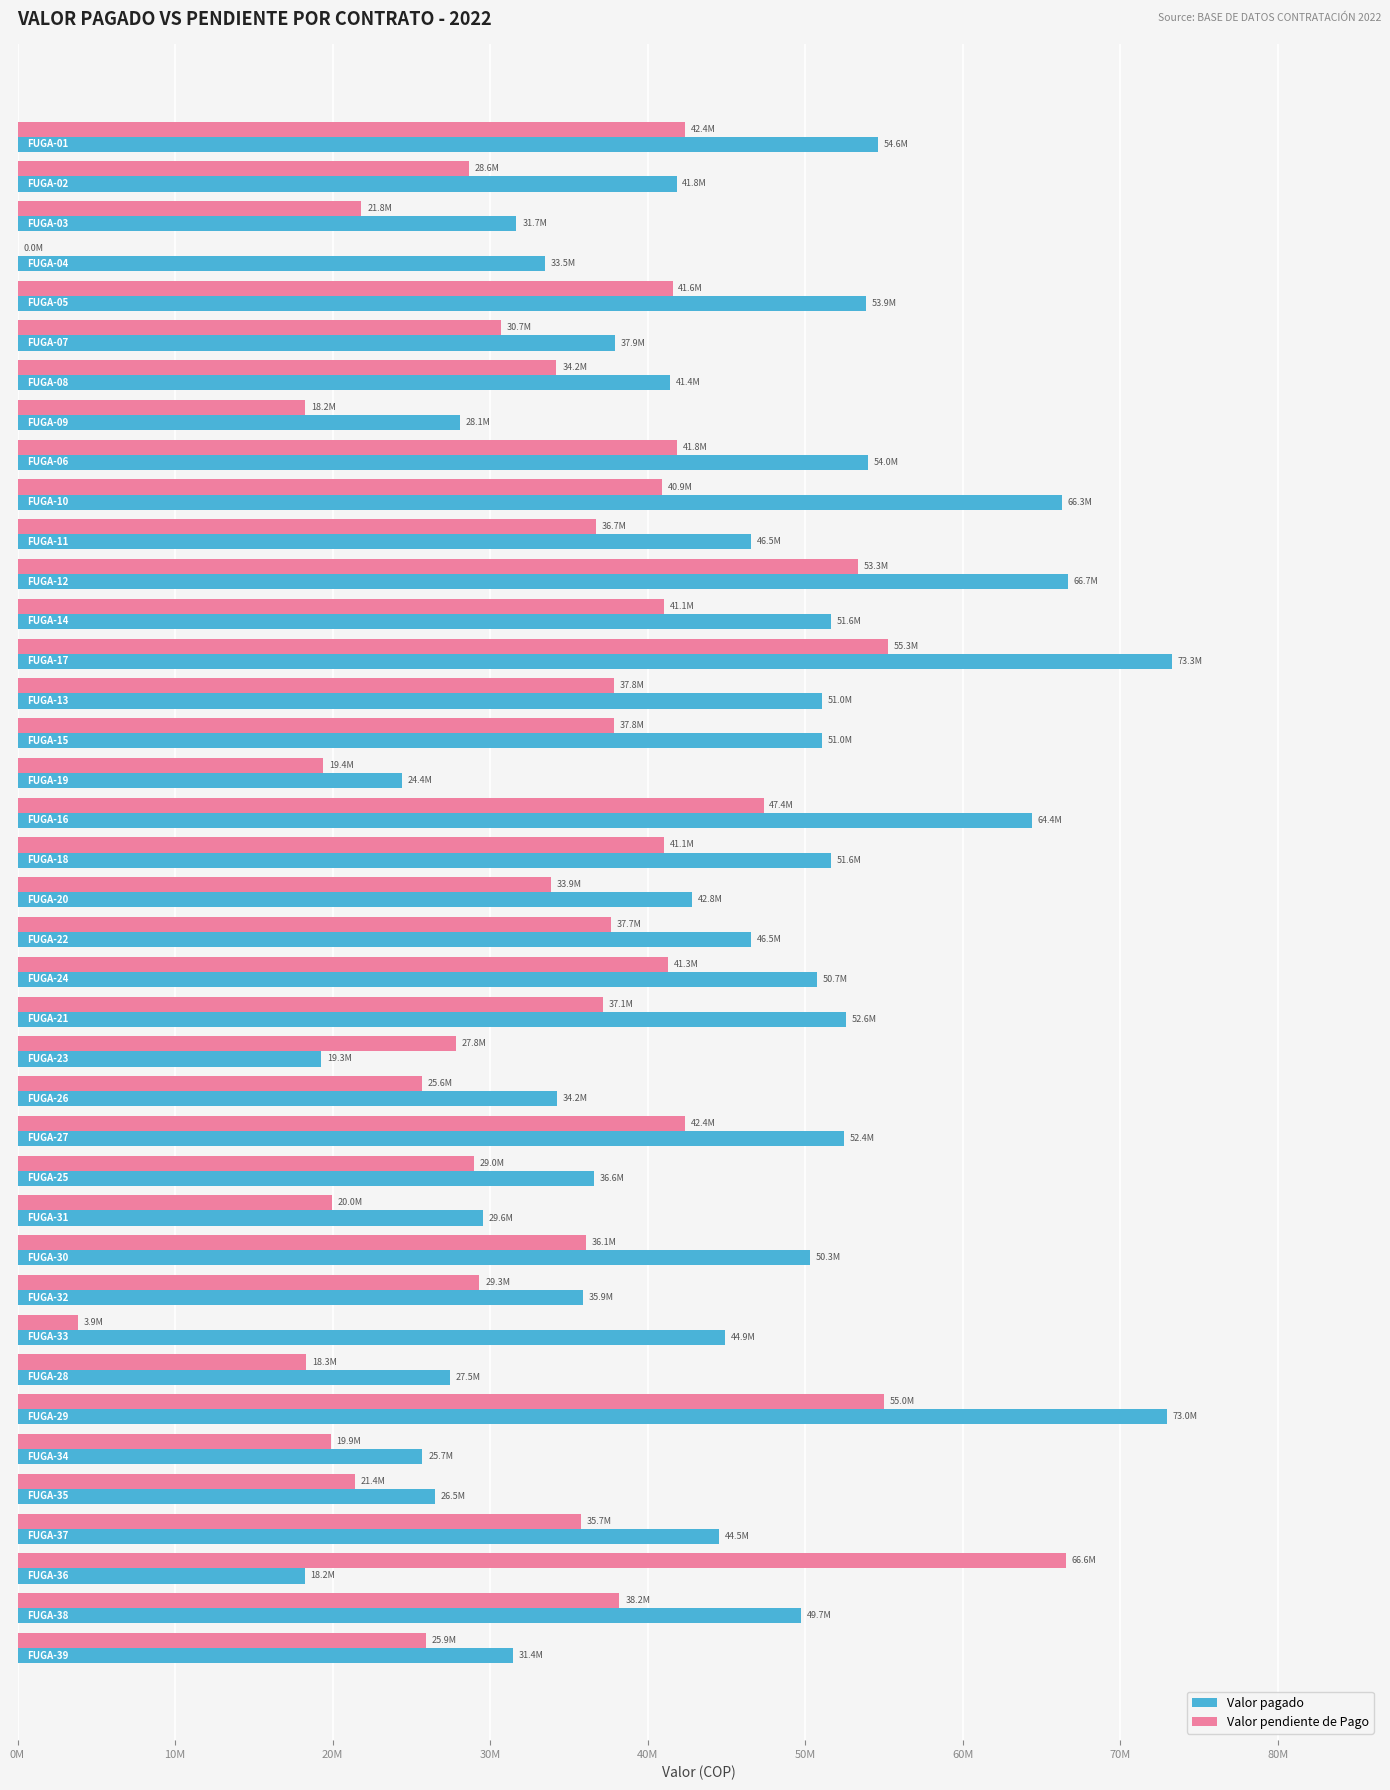

What are all the series names shown in the legend?

Valor pagado, Valor pendiente de Pago